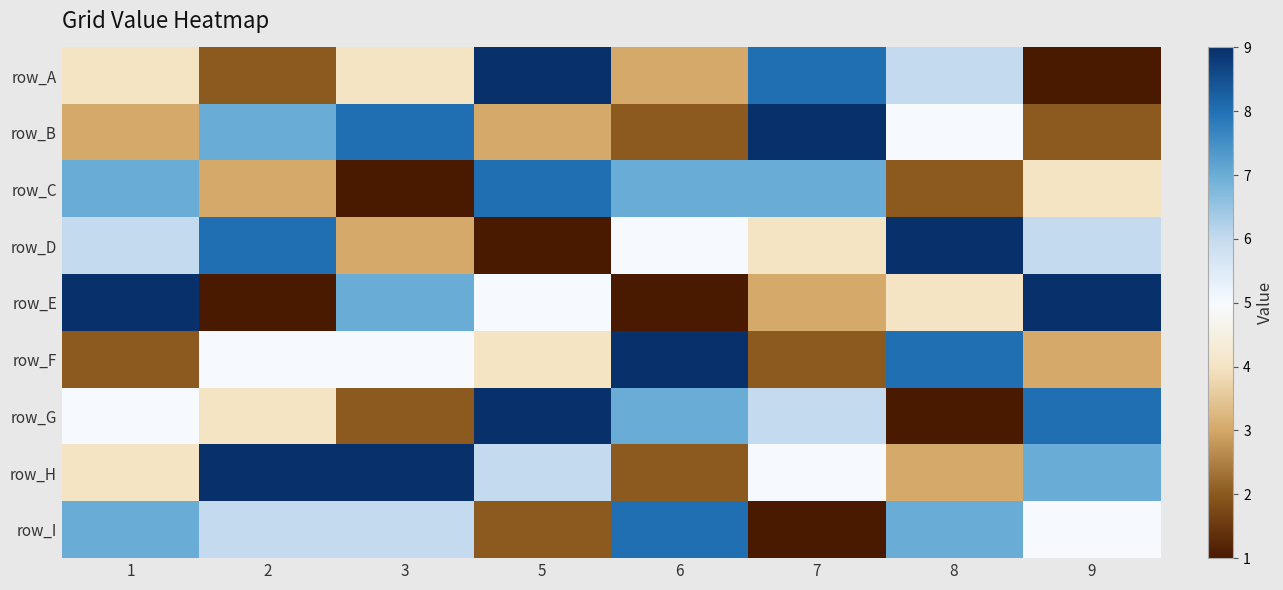

At which category is the sum across all series the highest?

1